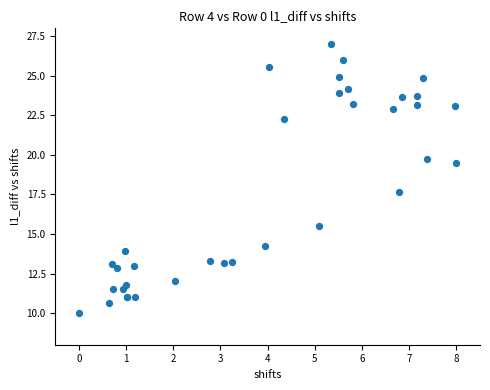

What Y value in the scatter plot is closest to 18?

17.7